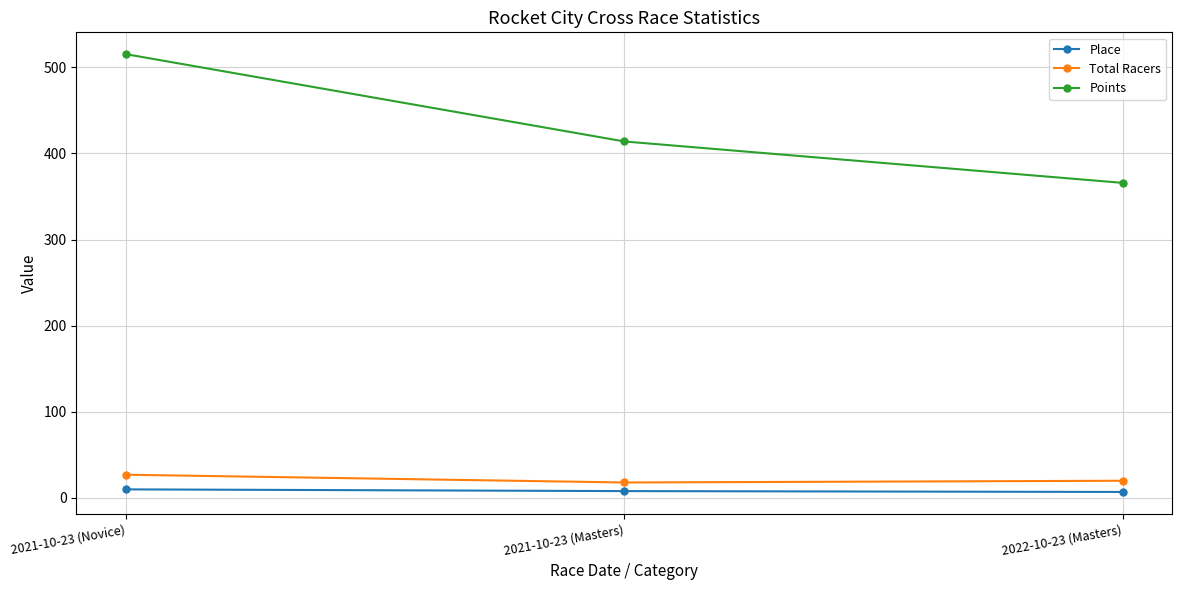

Which series has the widest spread of values?

Points